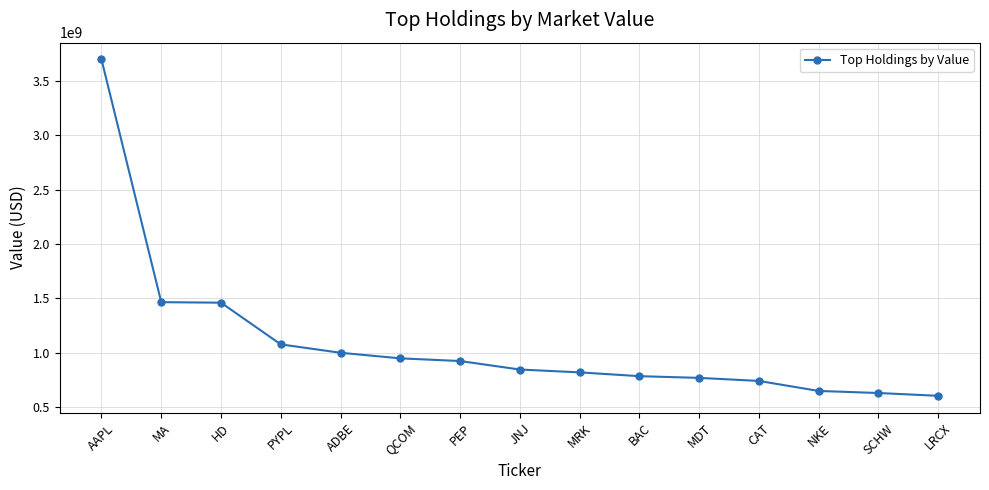

What is the label of the 1st point from the left?

AAPL